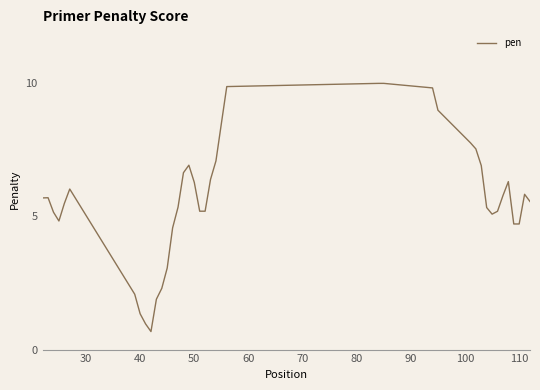

What is the difference between the maximum and minimum values?

9.3